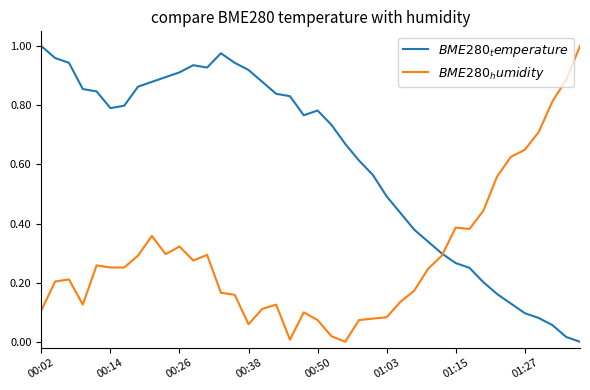

At how many categories does at least one series exceed 0?

40